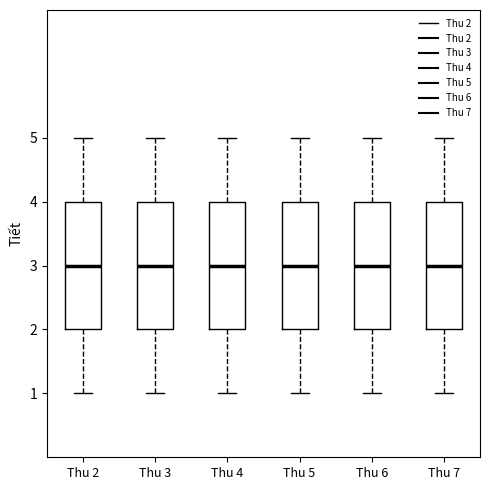

Reading left to right, read every box against the y-axis: the position of its median line, the range the box covers, and the ends of its whiskers. The values are not printed on the chart, so give them approximately, as read against the axis.

Thu 2: median 3, box 2 to 4, whiskers 1 to 5
Thu 3: median 3, box 2 to 4, whiskers 1 to 5
Thu 4: median 3, box 2 to 4, whiskers 1 to 5
Thu 5: median 3, box 2 to 4, whiskers 1 to 5
Thu 6: median 3, box 2 to 4, whiskers 1 to 5
Thu 7: median 3, box 2 to 4, whiskers 1 to 5